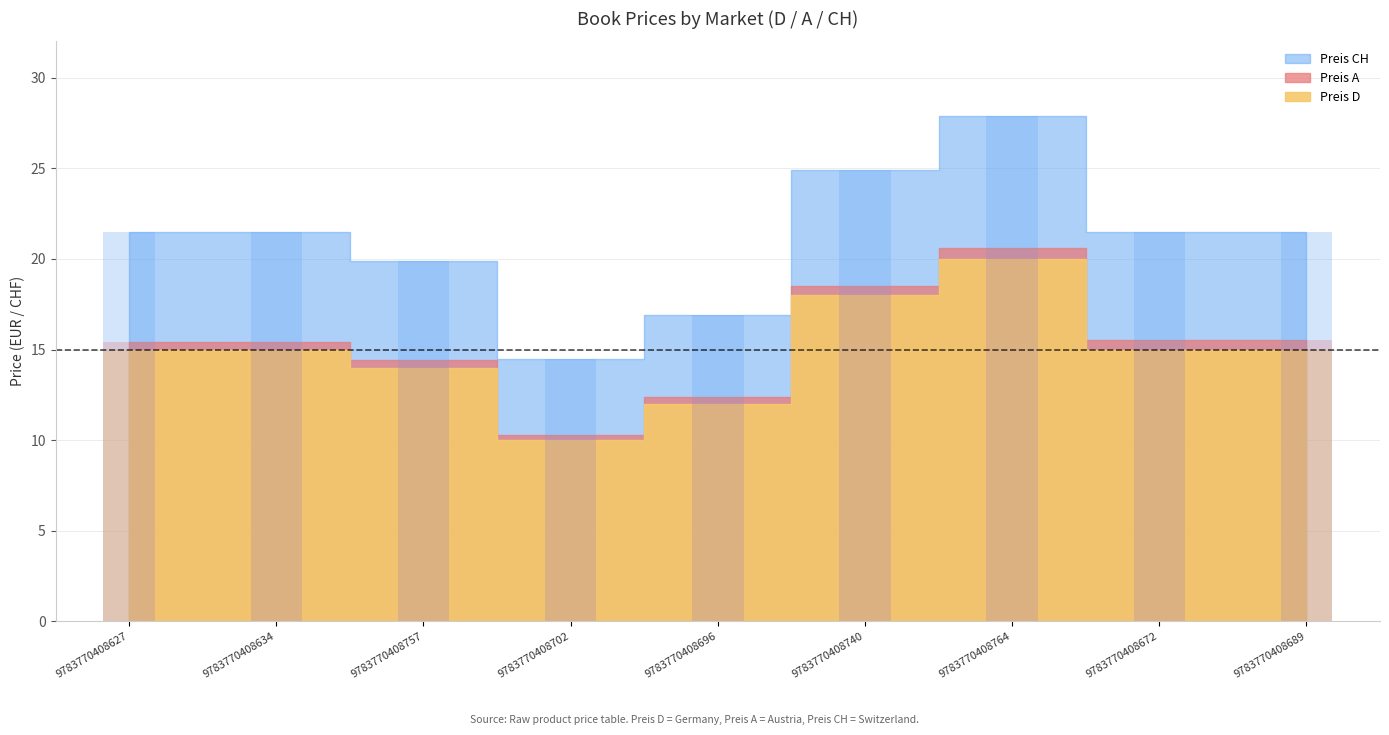

Reading left to right, list all the values displayed in this chart.

Preis D: 9783770408627=14.9	9783770408634=14.9	9783770408757=14.0	9783770408702=10.0	9783770408696=12.0	9783770408740=18.0	9783770408764=20.0	9783770408672=15.0	9783770408689=15.0
Preis A: 9783770408627=15.4	9783770408634=15.4	9783770408757=14.4	9783770408702=10.3	9783770408696=12.4	9783770408740=18.5	9783770408764=20.6	9783770408672=15.5	9783770408689=15.5
Preis CH: 9783770408627=21.5	9783770408634=21.5	9783770408757=19.9	9783770408702=14.5	9783770408696=16.9	9783770408740=24.9	9783770408764=27.9	9783770408672=21.5	9783770408689=21.5